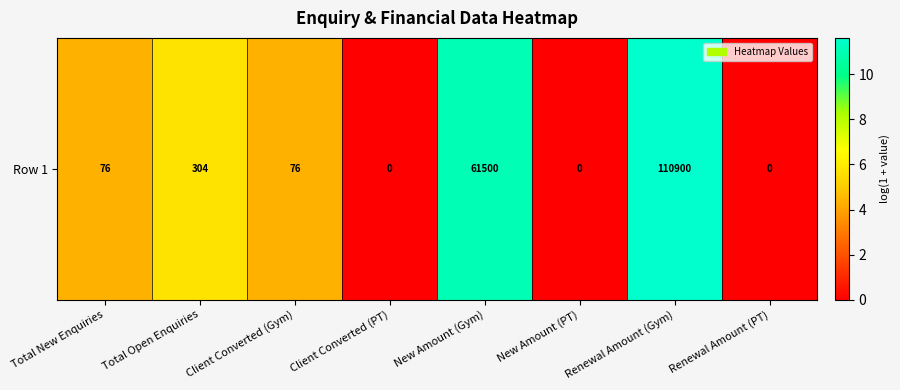

What is the greatest value displayed?

11.6